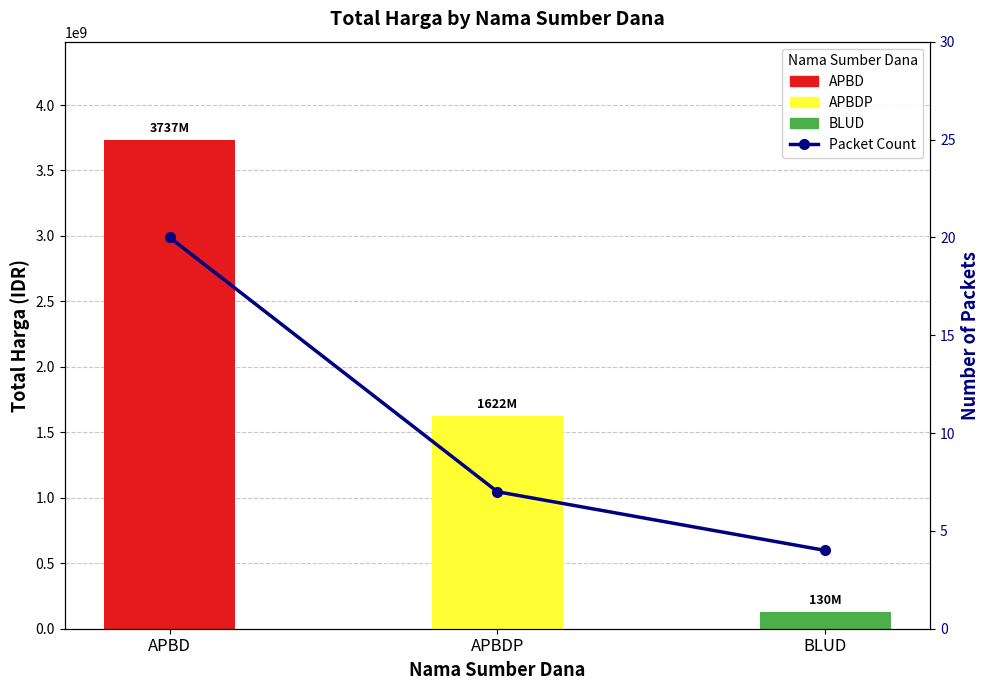

Is it true that Packet Count equals 20 at APBD?

True